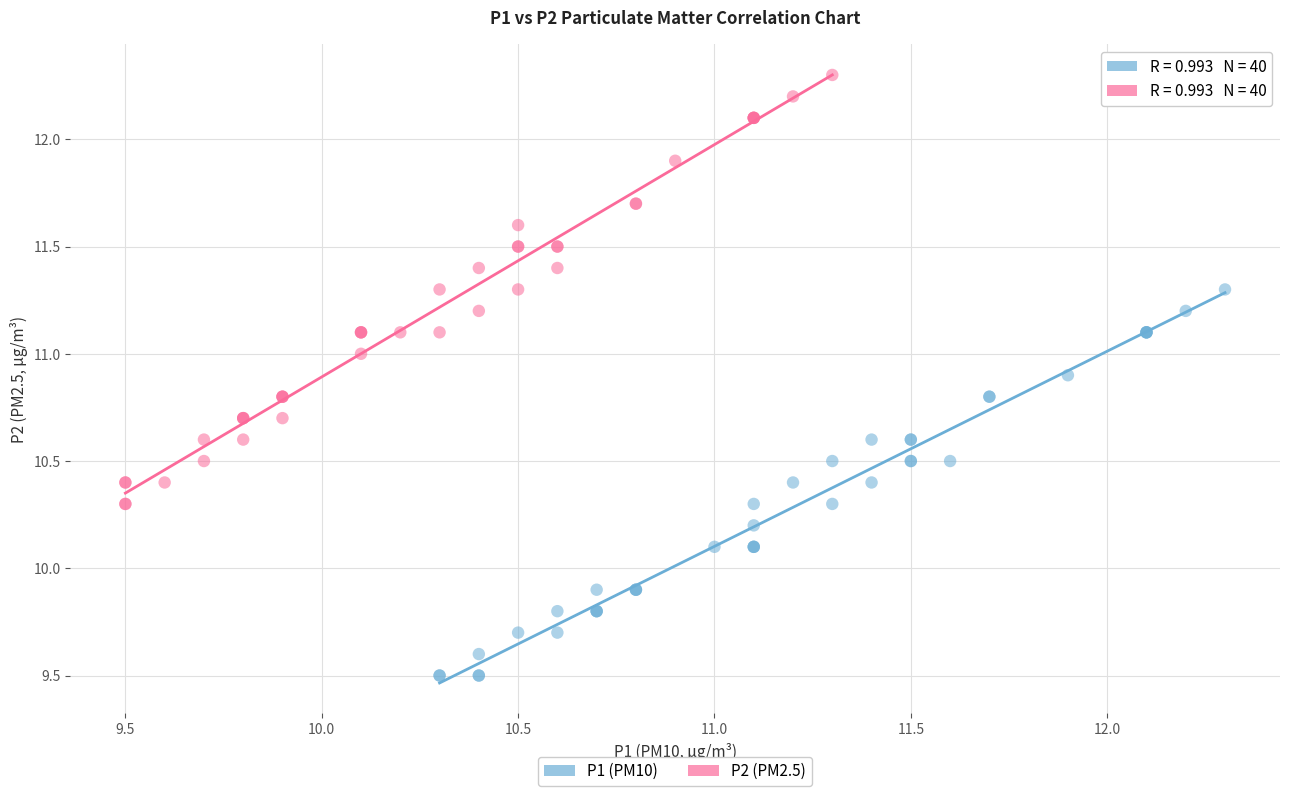

Which series contains the highest Y value?

P2 (PM2.5)